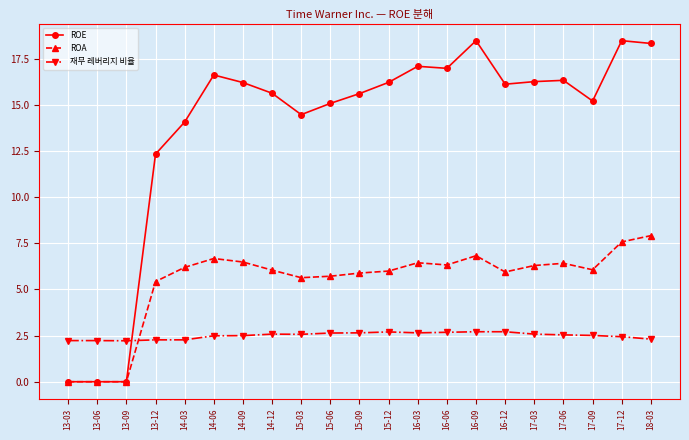

In ROE, how many points are higher than both neighbors (excluding endpoints)?

5